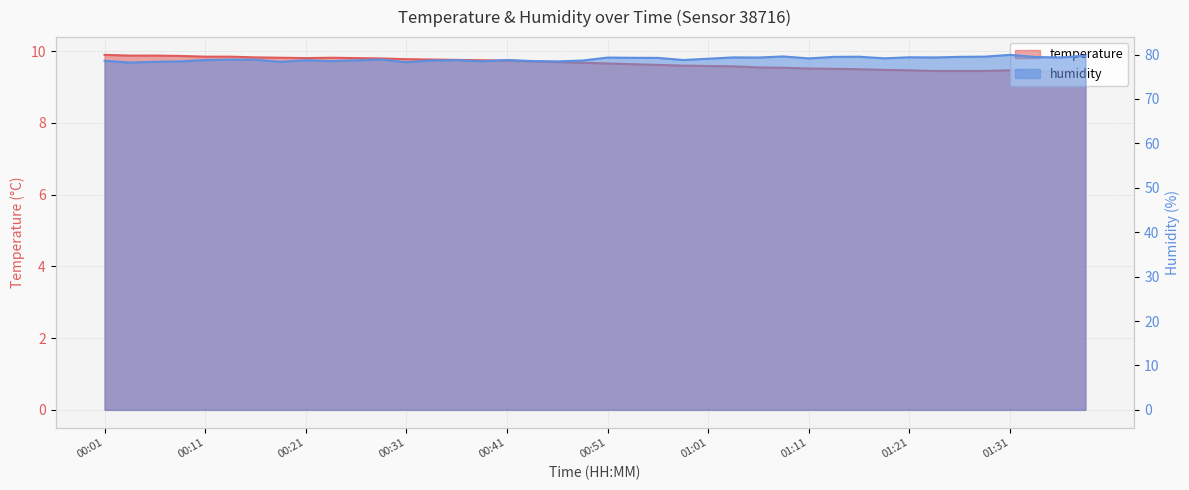

True or false: humidity and temperature intersect in this chart.

False